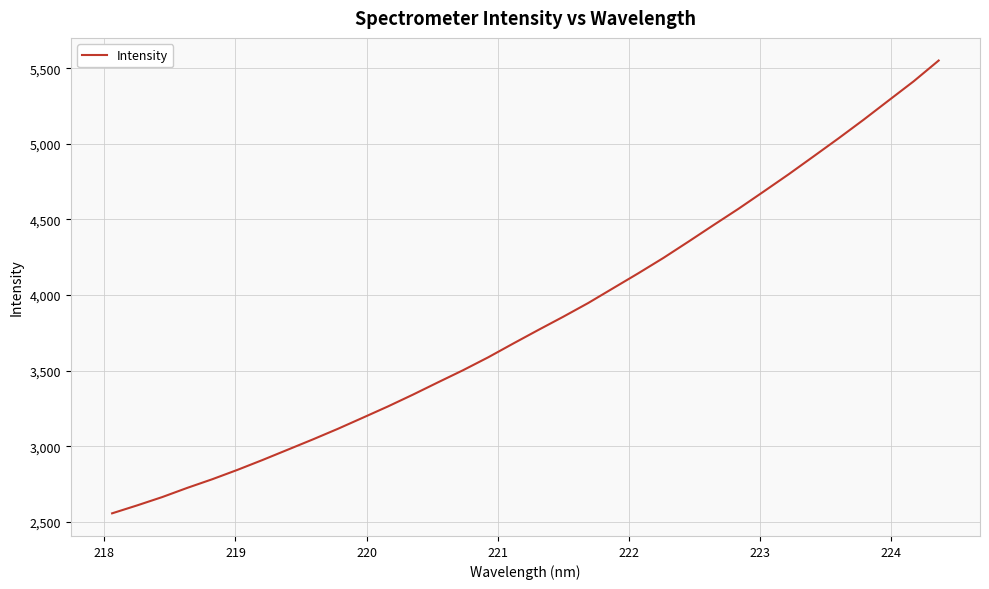

What is the maximum value shown in the chart?

5550.5